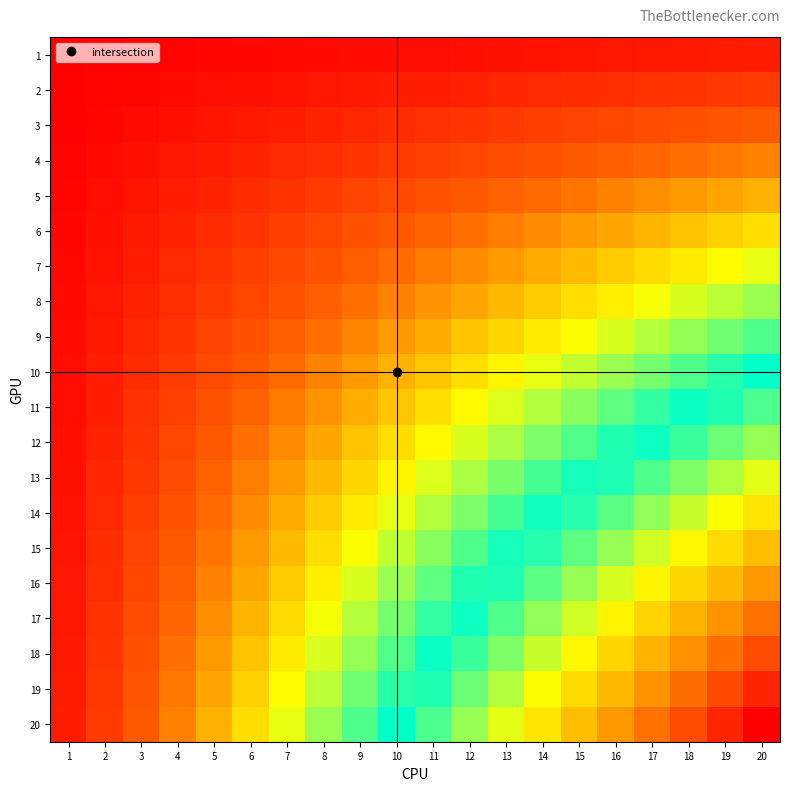

How many categories are shown in the chart?

20